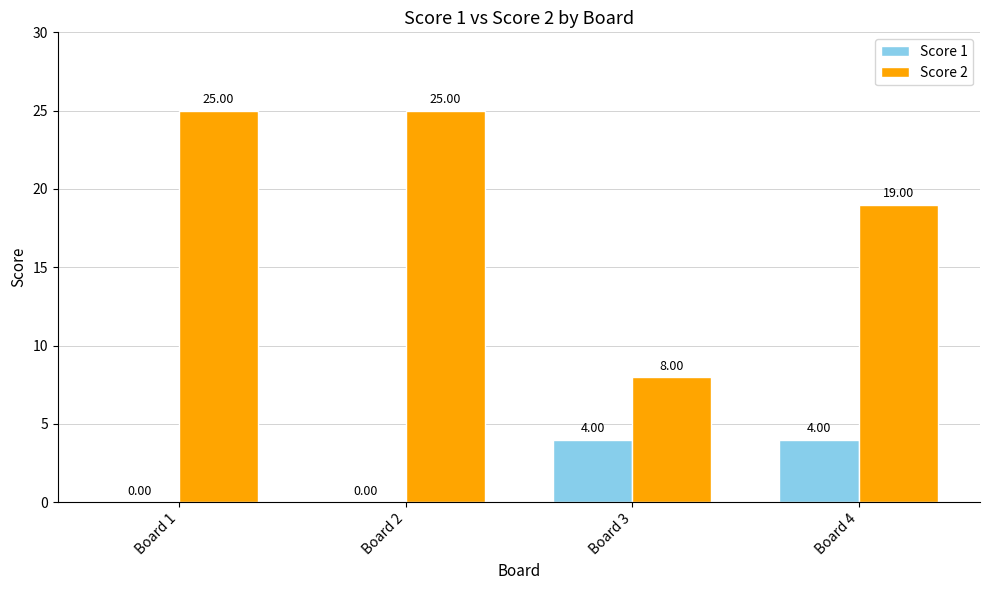

What is the sum of the Score 2 values at Board 3 and Board 2?

33